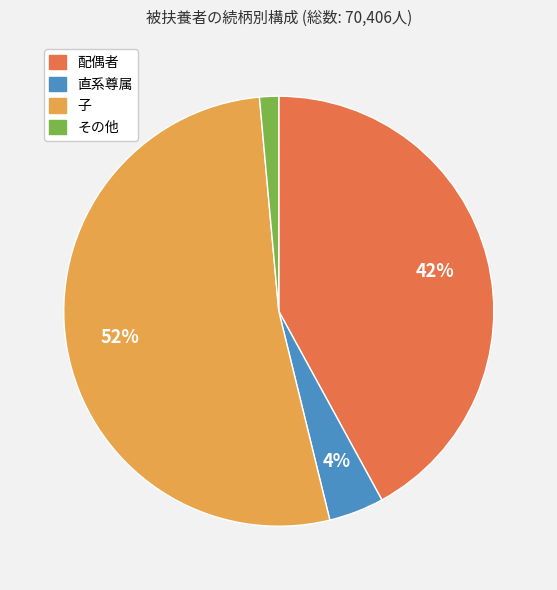

What is the smallest slice in the pie chart?

その他